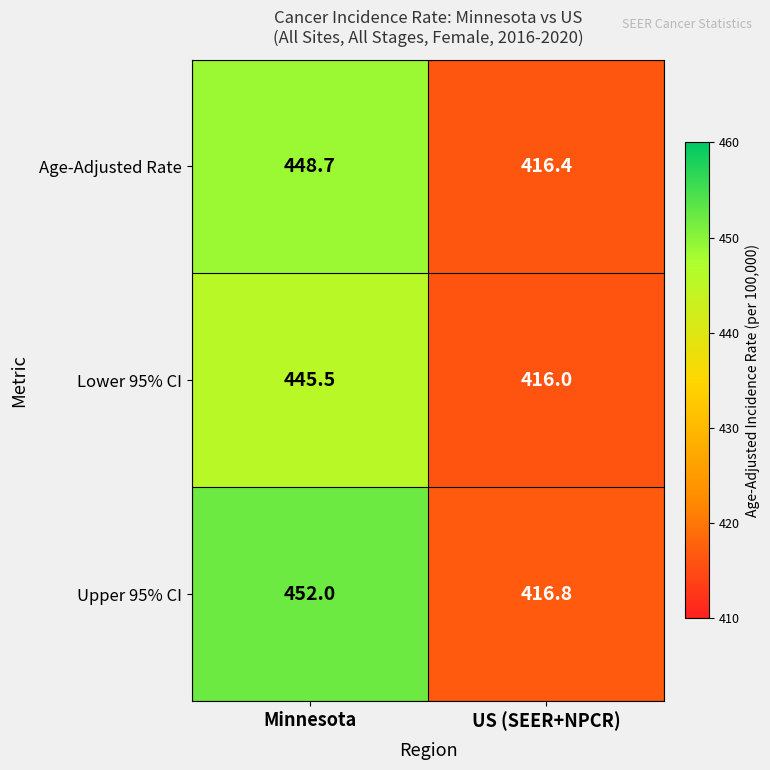

Where is Age-Adjusted Rate nearest to the value 432?

US (SEER+NPCR)